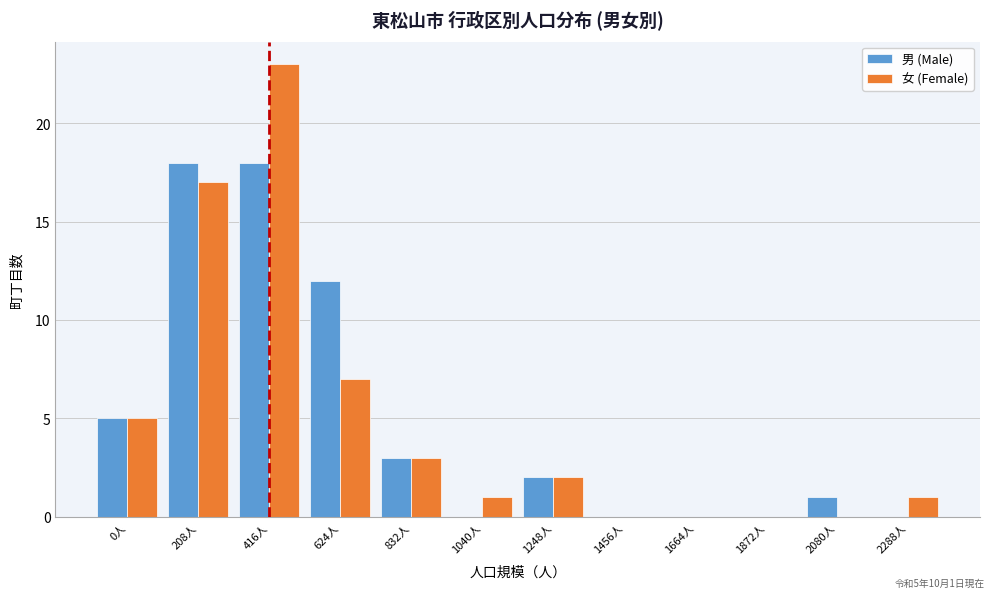

Reading left to right, transcribe all the data shown in this chart.

男 (Male): 0人=5	208人=18	416人=18	624人=12	832人=3	1040人=0	1248人=2	1456人=0	1664人=0	1872人=0	2080人=1	2288人=0
女 (Female): 0人=5	208人=17	416人=23	624人=7	832人=3	1040人=1	1248人=2	1456人=0	1664人=0	1872人=0	2080人=0	2288人=1